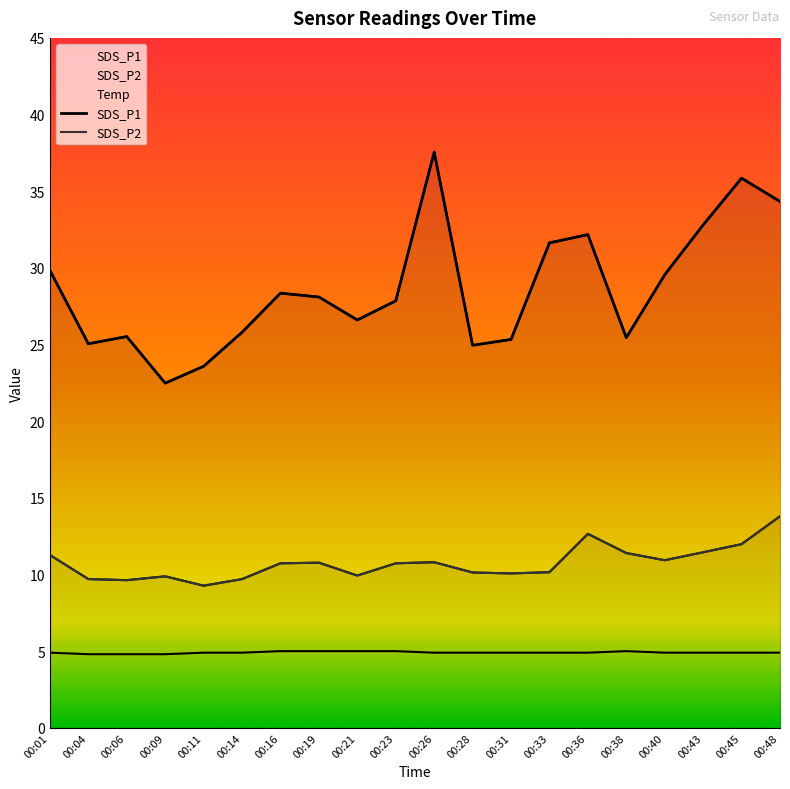

What is the value of the SDS_P2 point at the 10th from the left?

10.7